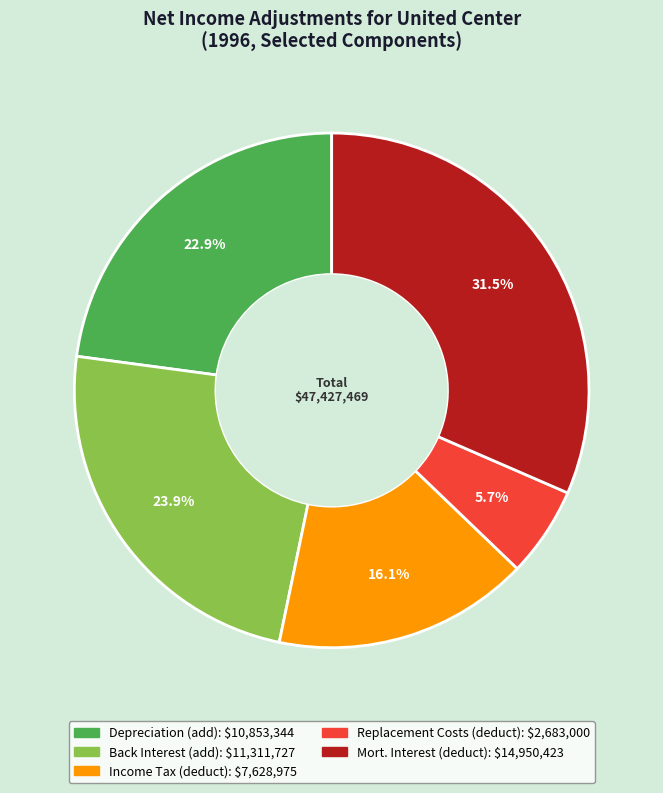

True or false: Mort. Interest (deduct) accounts for 22% of the total.

False